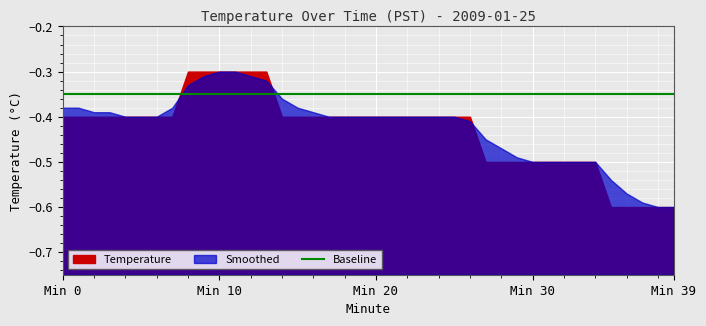

At which label does Temperature reach its peak?

8